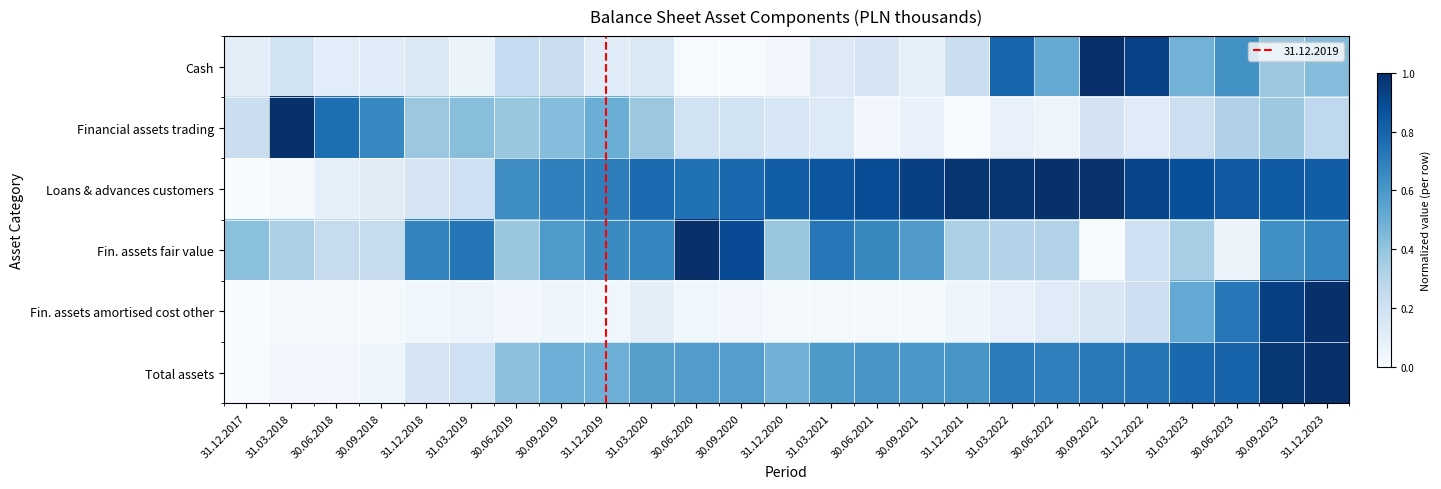

Which has a higher value, 31.12.2023 or 31.03.2022?

31.03.2022